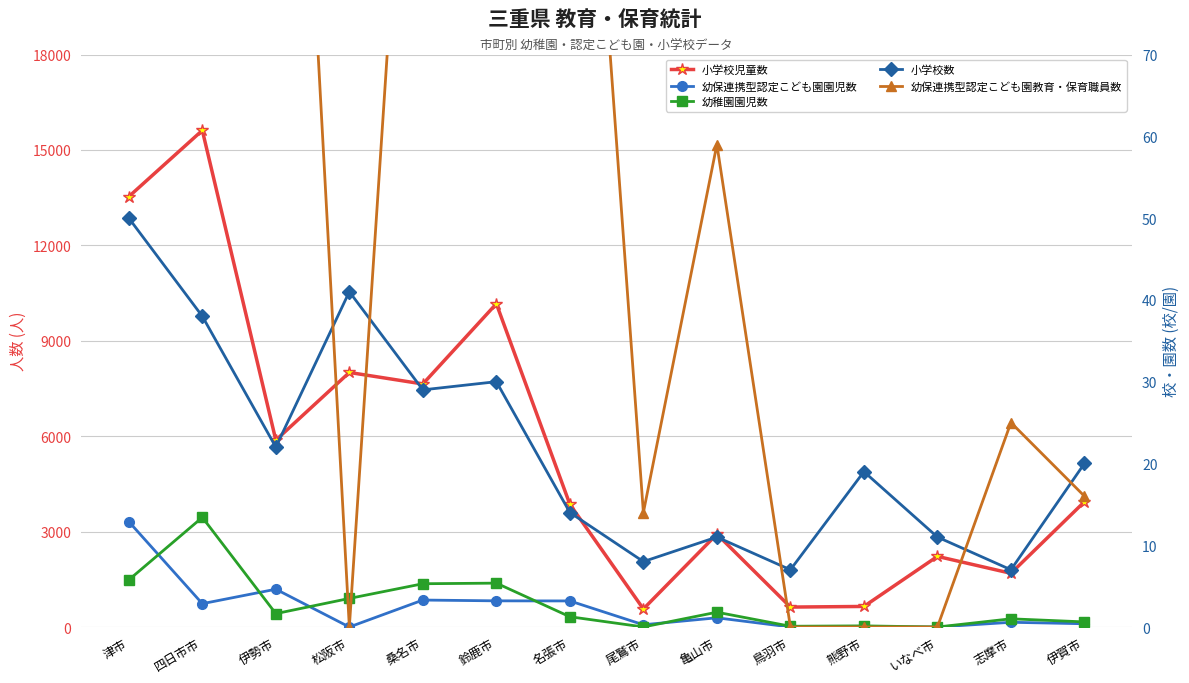

True or false: 幼保連携型認定こども園教育・保育職員数 and 幼保連携型認定こども園園児数 intersect in this chart.

False